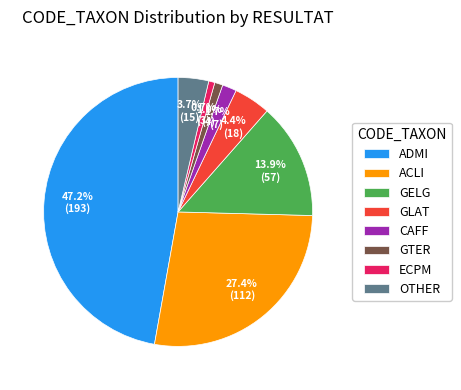

Which slice is the largest?

ADMI